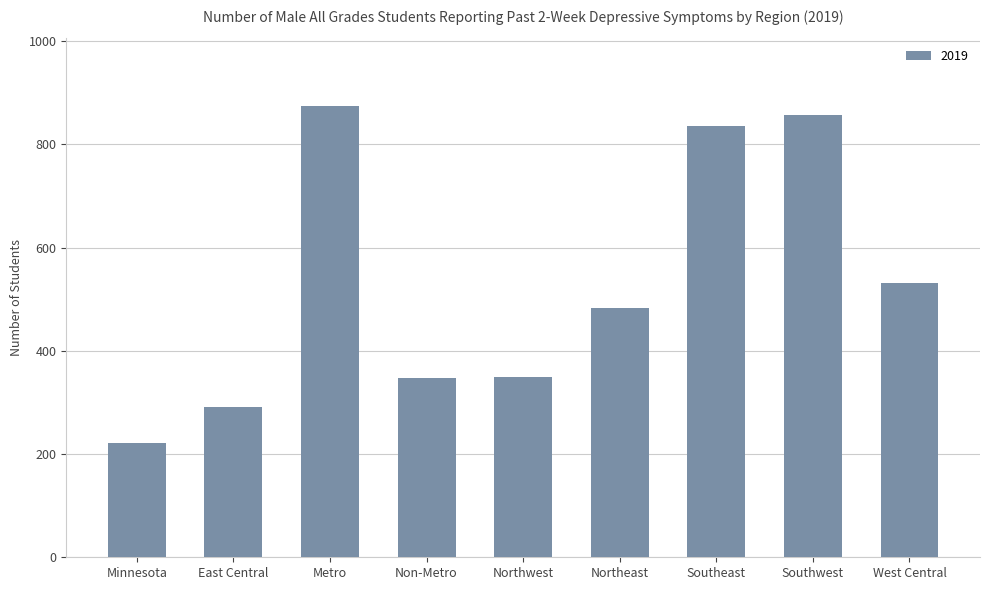

Approximately how many times larger is the value at Southeast compared to Metro?

1.0